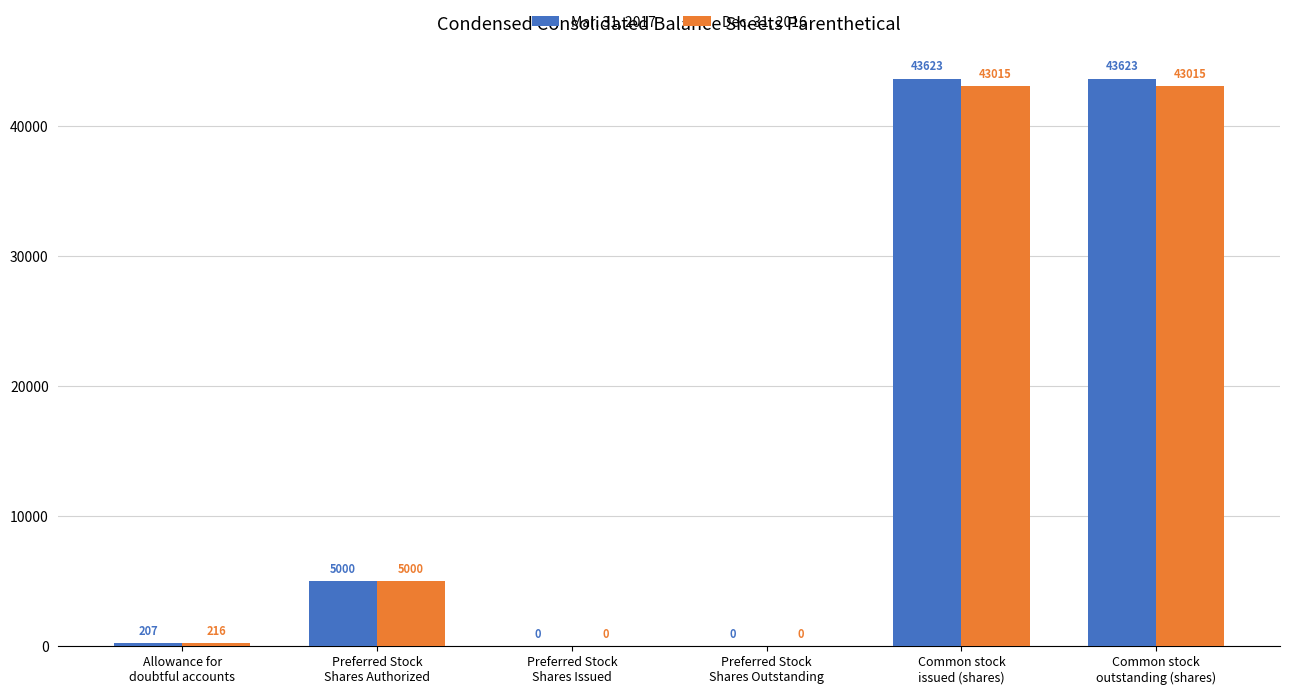

Does the chart contain stacked bars?

No